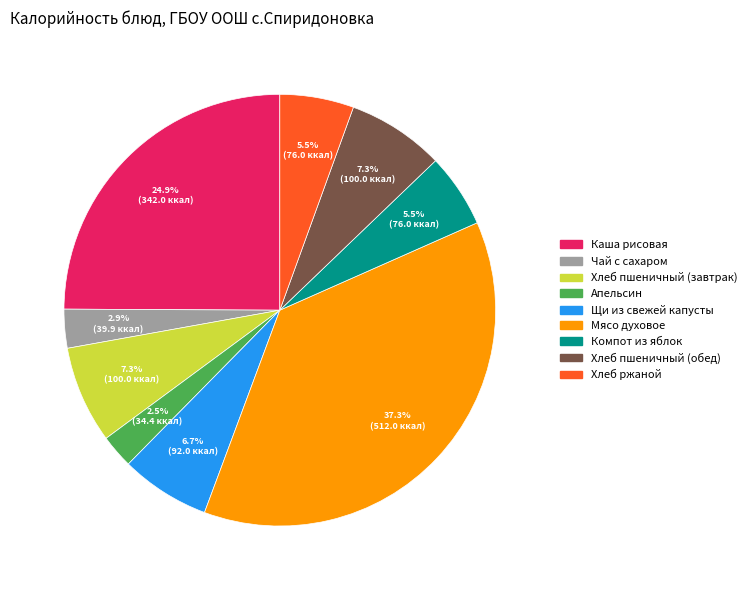

To the nearest percent, what is the difference between the largest and smallest slice percentages?

35%